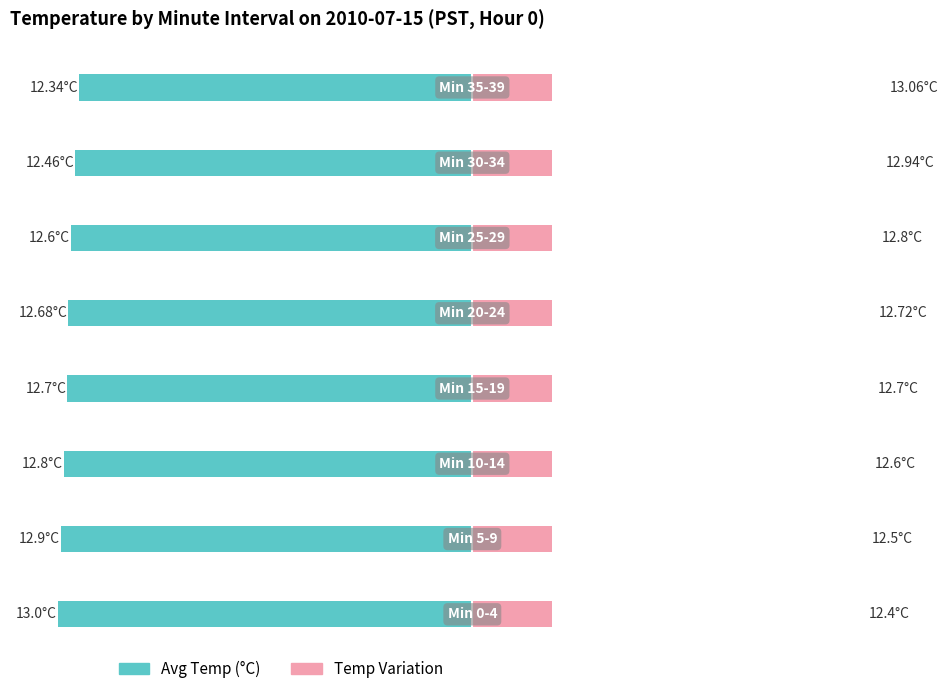

What is the minimum value for Temp Variation?

12.4